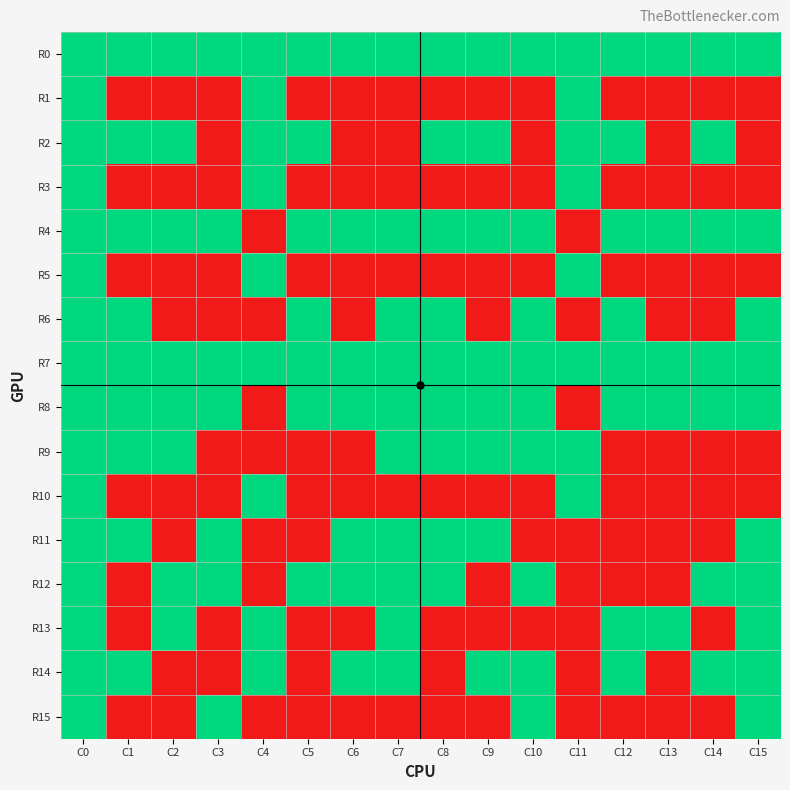

Which series has the largest range (max minus min)?

R1